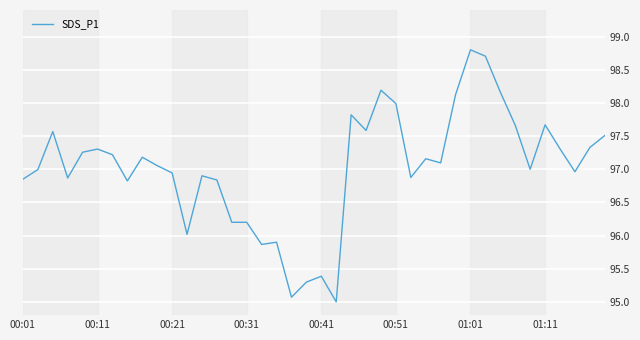

What is the difference between the maximum and minimum values?

3.8